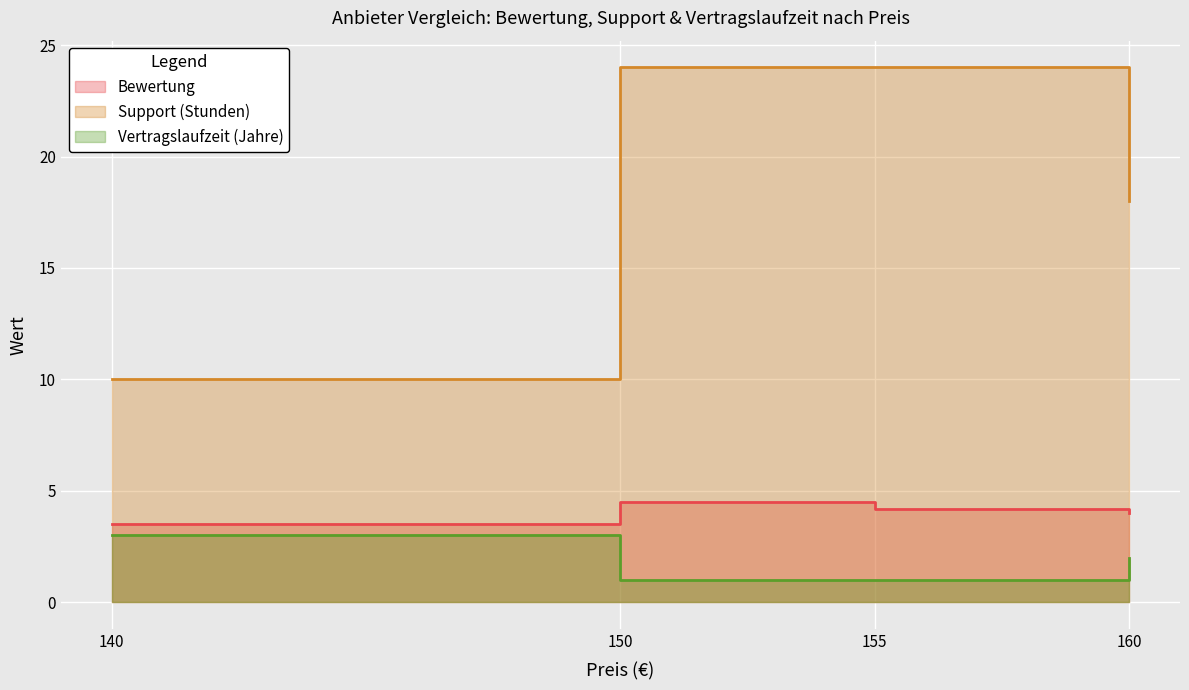

Count the Bewertung values in the range 4 to 5.

3